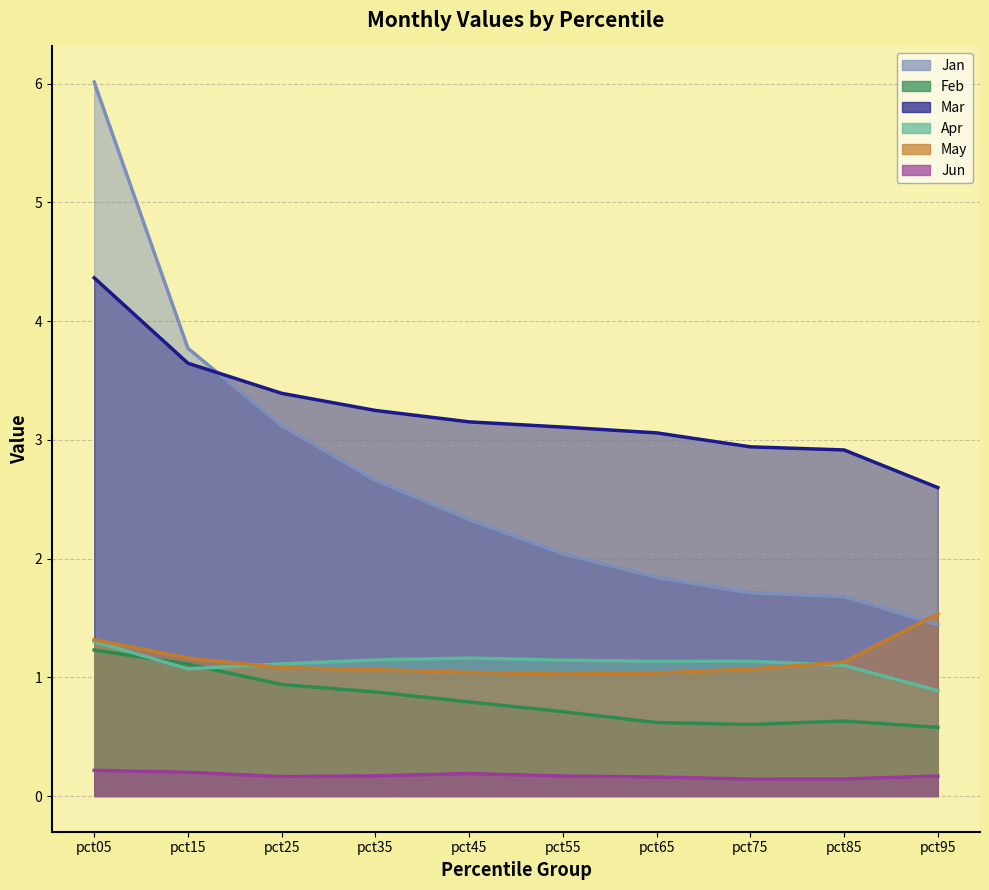

Does the chart display data point markers on the line(s)?

No